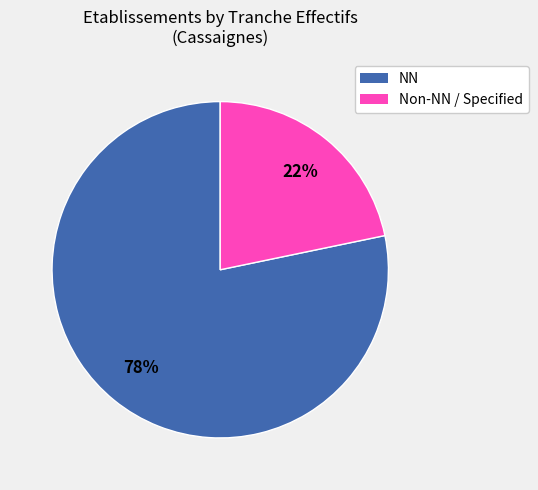

Does any single category account for the majority?

Yes